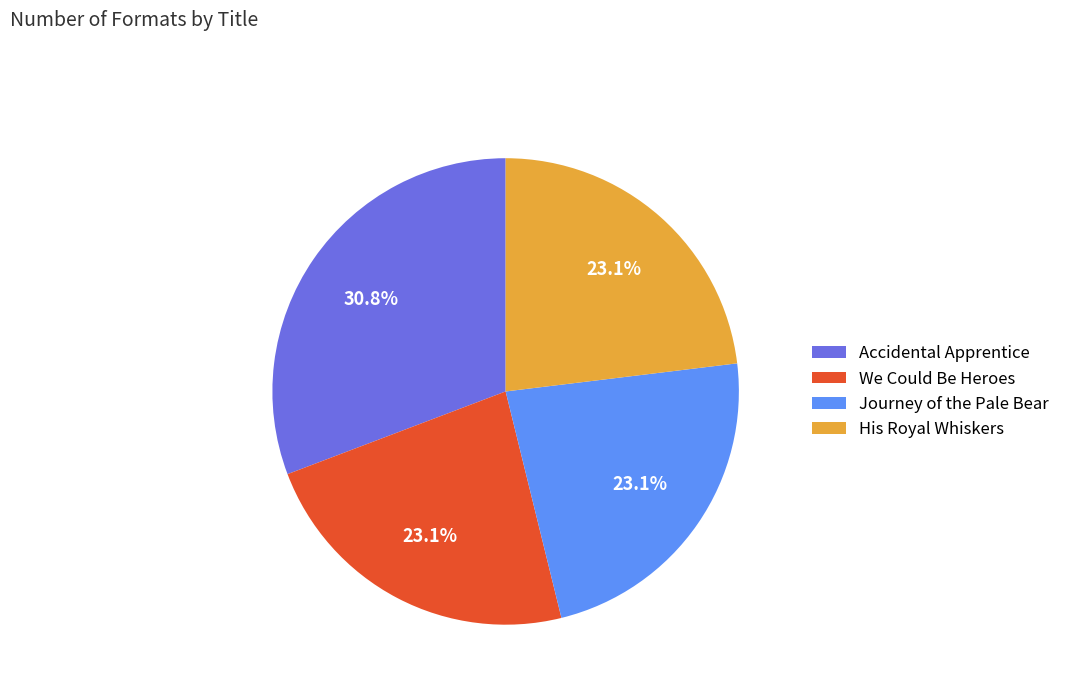

Combined, what portion of the pie is Journey of the Pale Bear and We Could Be Heroes?

46.2%